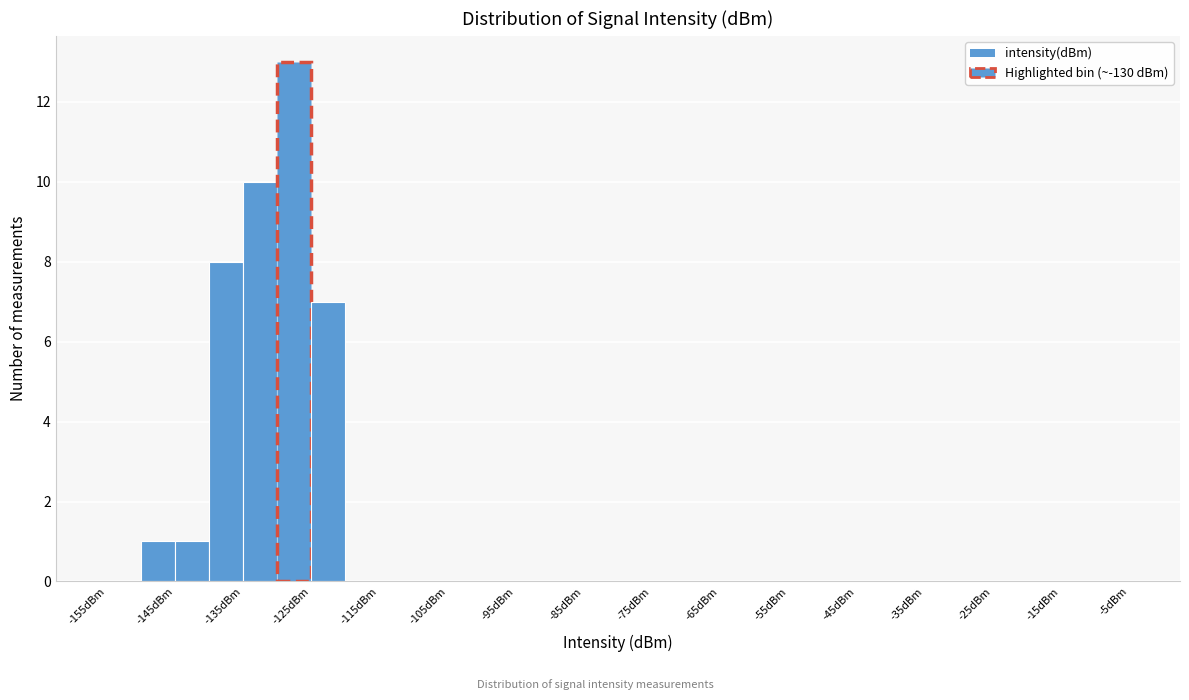

Reading left to right, transcribe this chart: for each bar, give the range it covers on the x-axis and its height. The values are not printed on the chart, so give them approximately, as read against the axis.

-155 to -150: 0
-150 to -145: 1
-145 to -140: 1
-140 to -135: 8
-135 to -130: 10
-130 to -125: 13
-125 to -120: 7
-120 to -115: 0
-115 to -110: 0
-110 to -105: 0
-105 to -100: 0
-100 to -95: 0
-95 to -90: 0
-90 to -85: 0
-85 to -80: 0
-80 to -75: 0
-75 to -70: 0
-70 to -65: 0
-65 to -60: 0
-60 to -55: 0
-55 to -50: 0
-50 to -45: 0
-45 to -40: 0
-40 to -35: 0
-35 to -30: 0
-30 to -25: 0
-25 to -20: 0
-20 to -15: 0
-15 to -10: 0
-10 to -5: 0